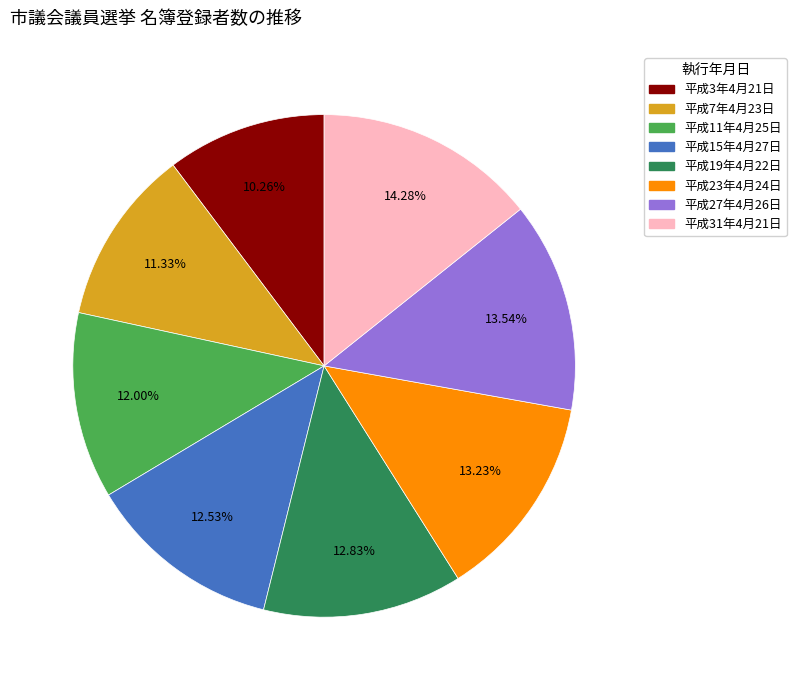

The 平成15年4月27日 slice represents 24% of the pie. True or false?

False